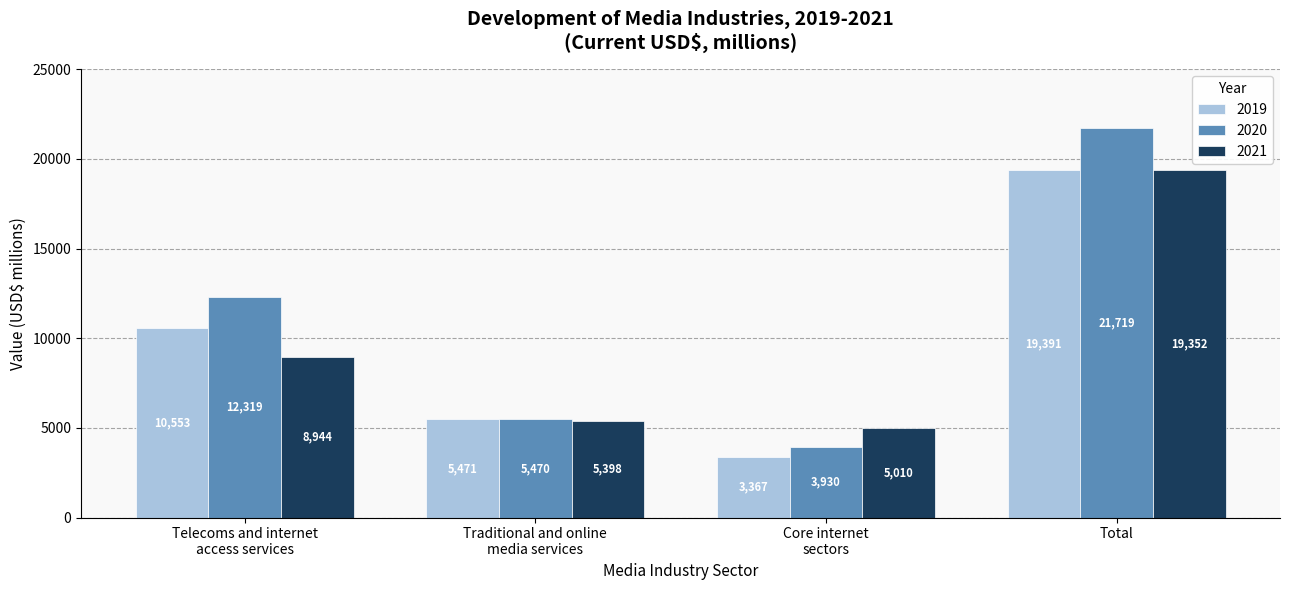

Rank the series at Core internet
sectors from highest to lowest value.

2021, 2020, 2019